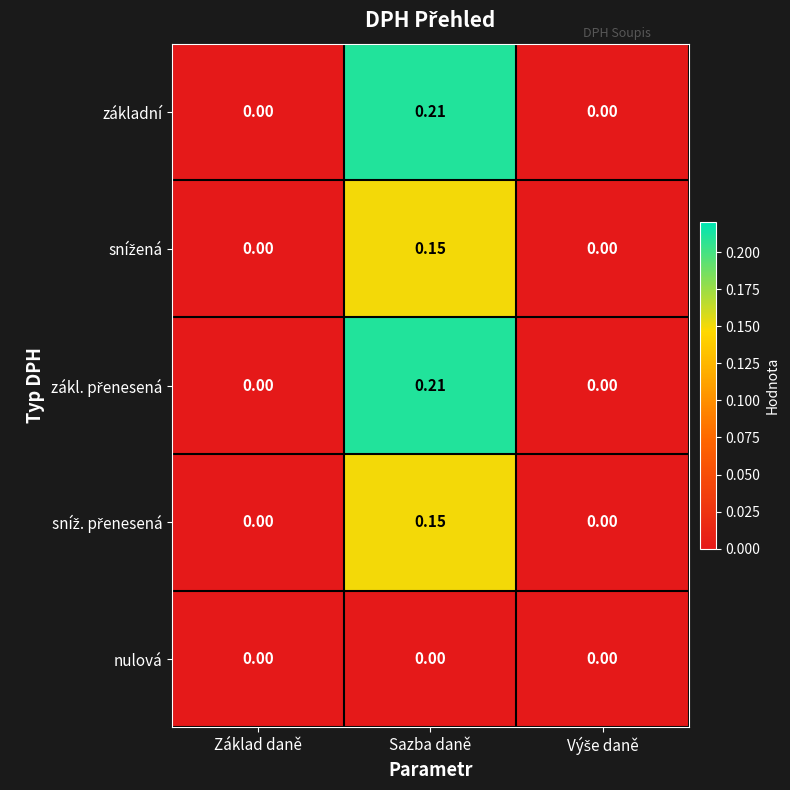

Which category has the highest value across all series?

Sazba daně